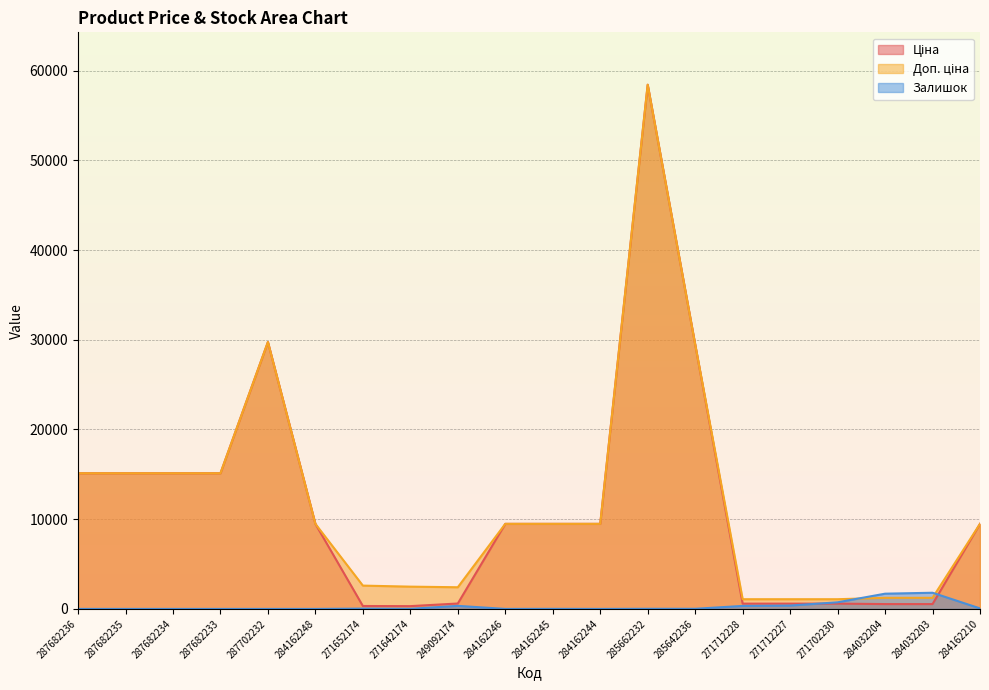

In Ціна, how many points are higher than both neighbors (excluding endpoints)?

2